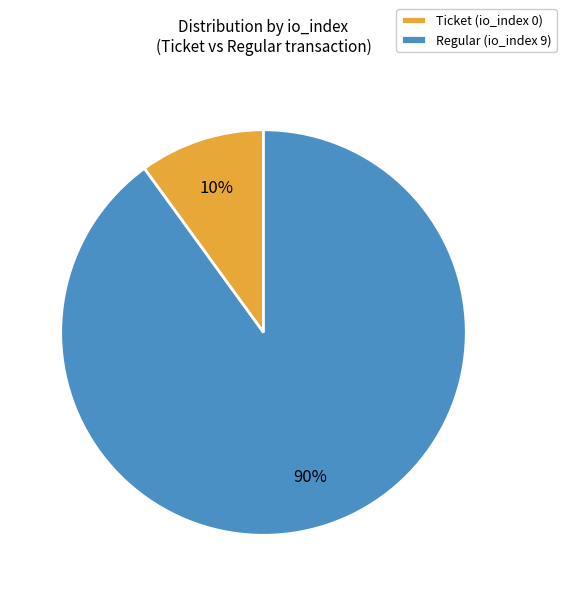

The Regular (io_index 9) slice represents 99% of the pie. True or false?

False